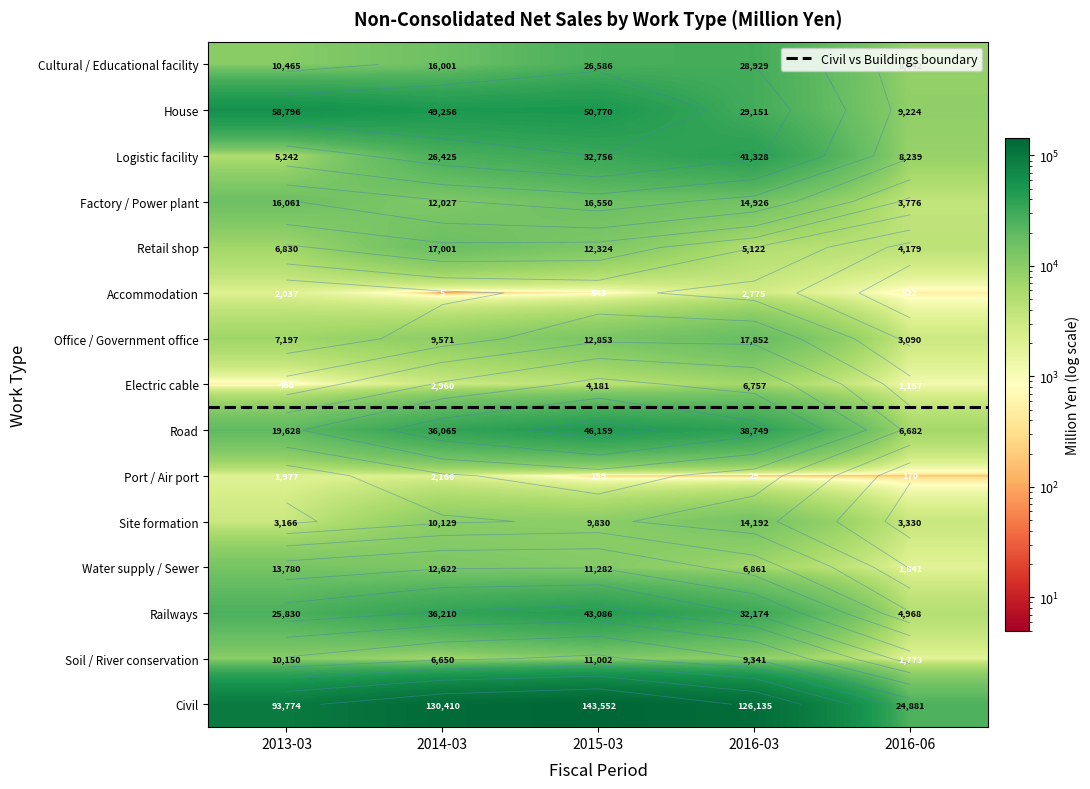

Is it true that Electric cable equals 1157 at 2016-06?

True